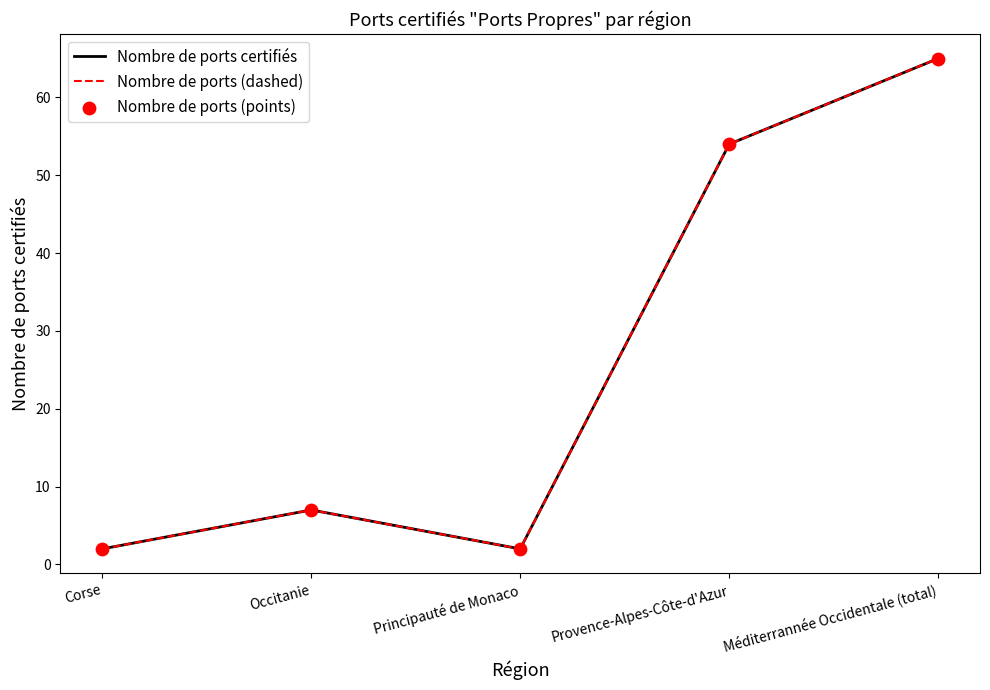

What is the total value across all series at Principauté de Monaco?

6